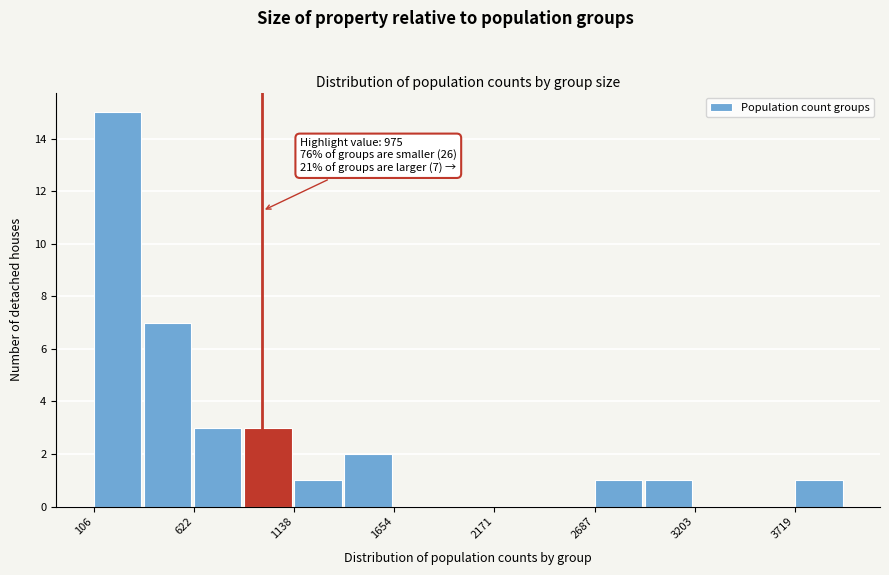

Around what value on the x-axis is the tallest bar? Give the approximate position of its centre, as read against the axis.

200